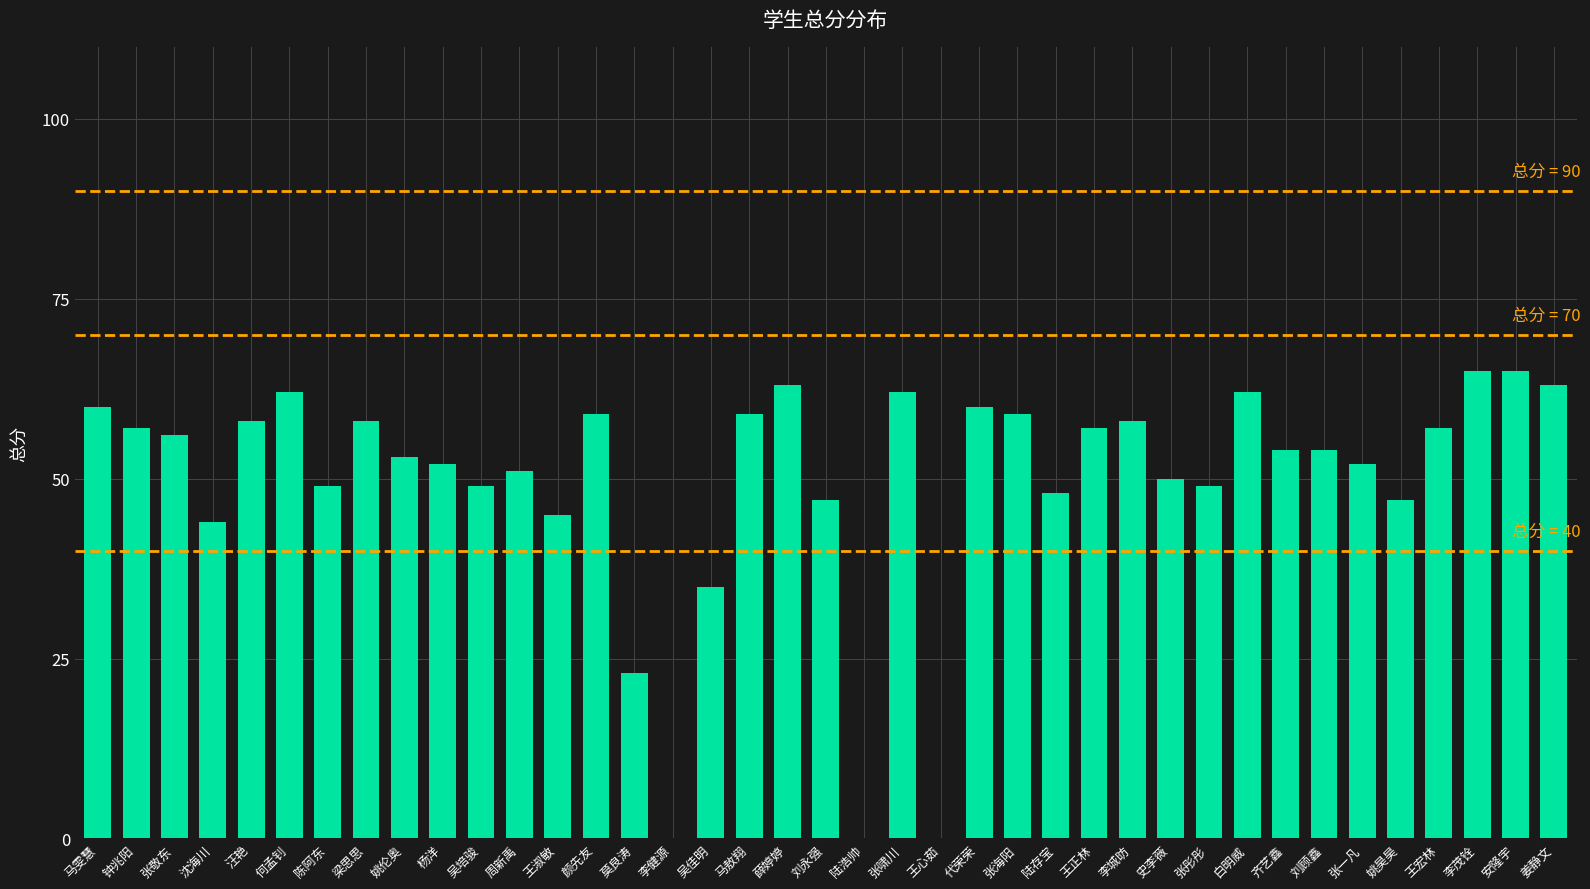

What is the average value?

50